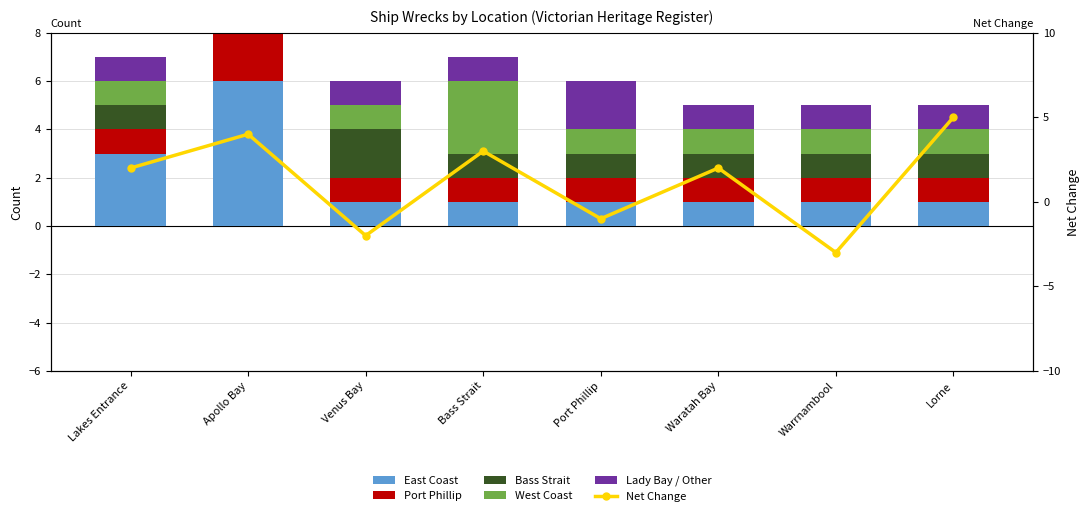

How many values in Net Change are below zero?

3